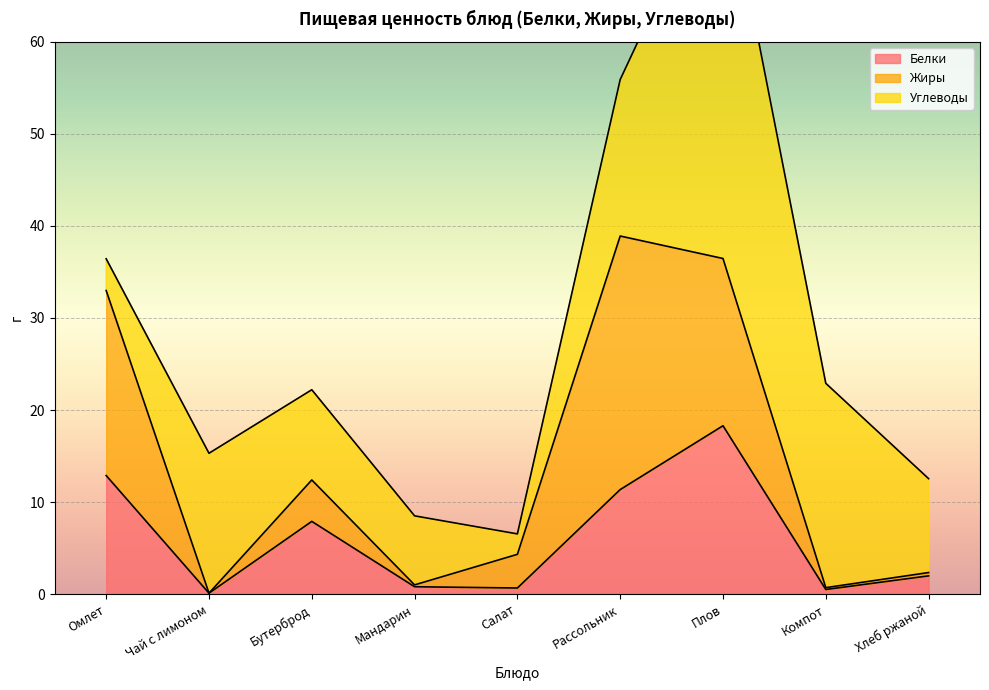

What is the average value of the Жиры series?

8.3